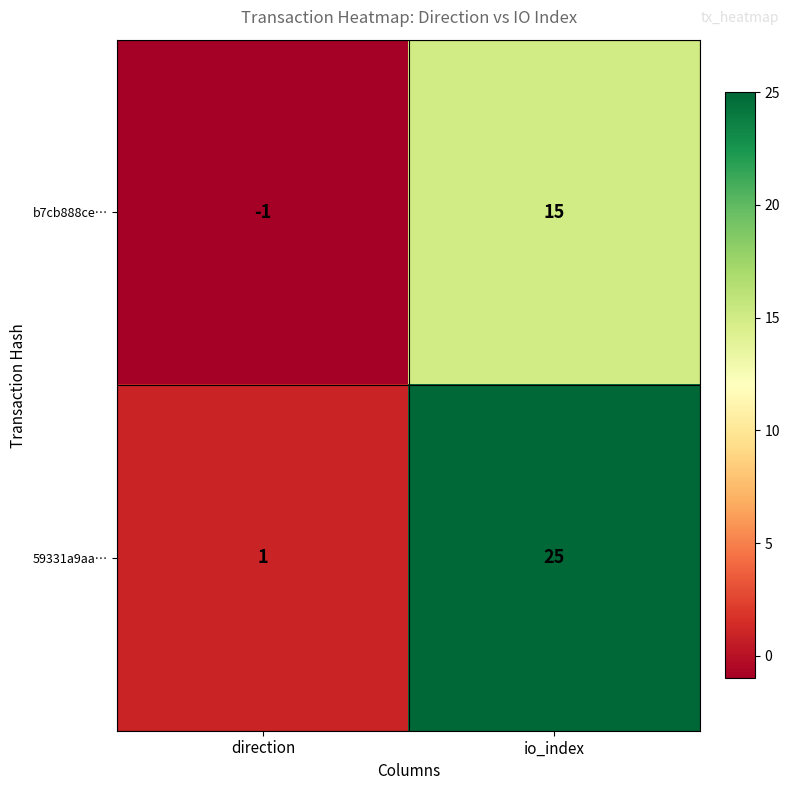

Where is 59331a9aa… nearest to the value 13?

direction